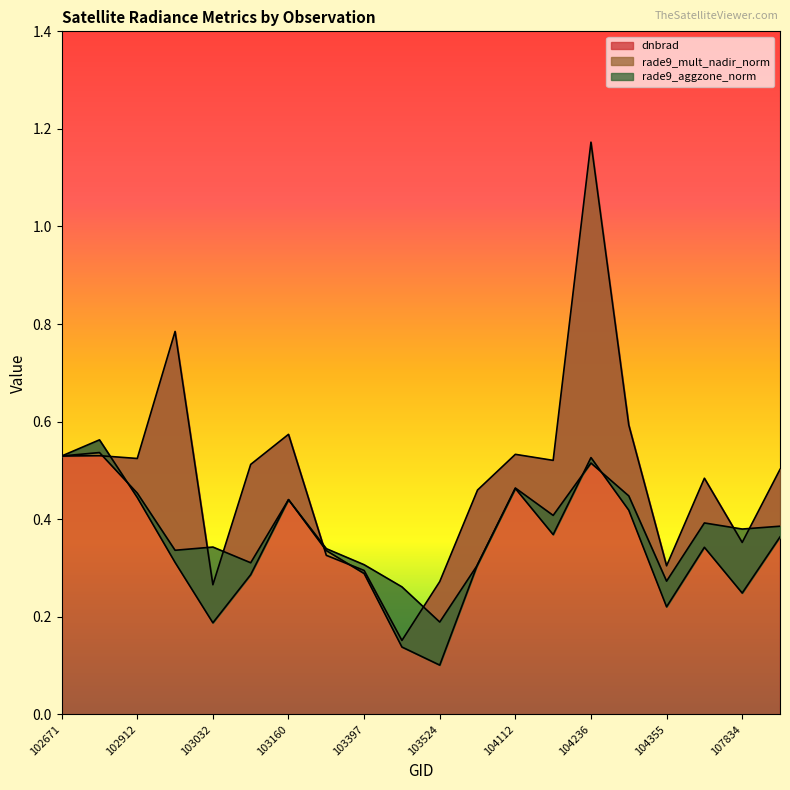

What is the total value across all series at 104355?

0.8